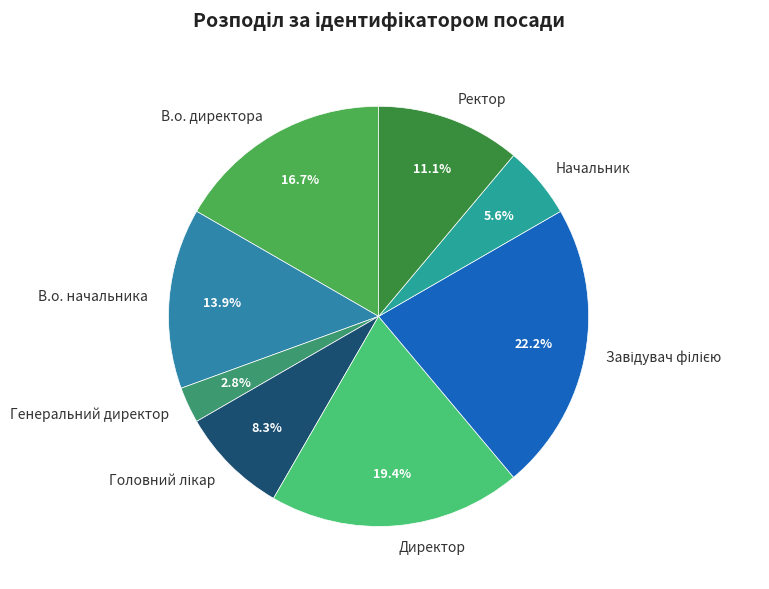

What is the smallest slice in the pie chart?

Генеральний директор